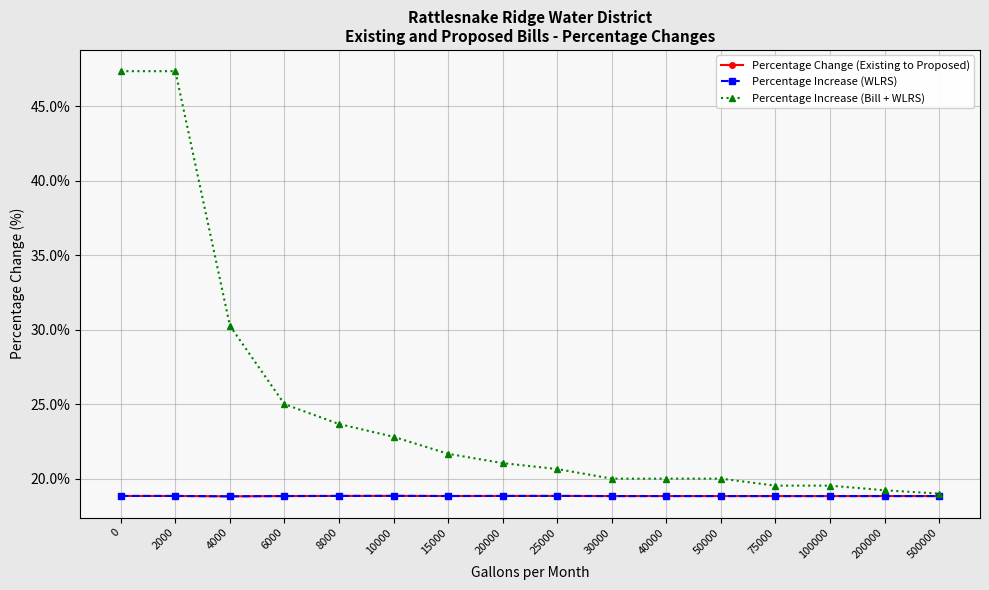

Is this an area chart (filled region under the line)?

No